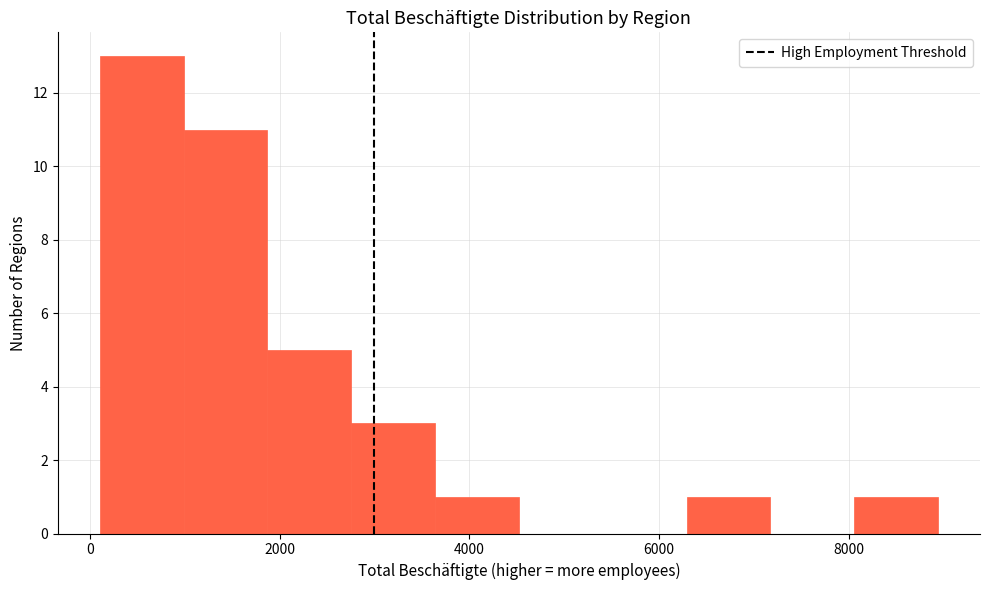

Reading left to right, transcribe this chart: for each bar, give the range it covers on the x-axis and its height. Neither the bar edges nor the heights are printed on the chart, so give them approximately, as read against the axes.

200 to 1000: 13
1000 to 1800: 11
1800 to 2800: 5
2800 to 3600: 3
3600 to 4600: 1
4600 to 5400: 0
5400 to 6200: 0
6200 to 7200: 1
7200 to 8000: 0
8000 to 9000: 1